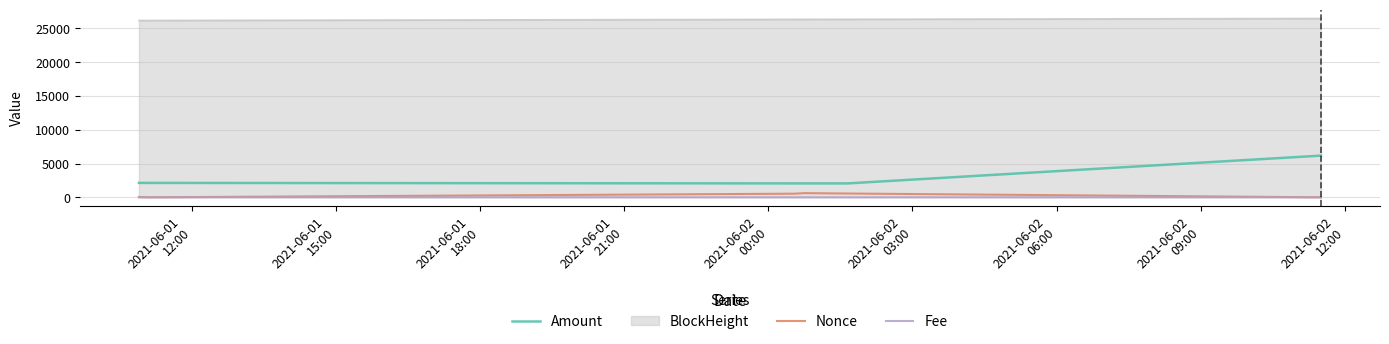

Count the number of categories in the chart.

6